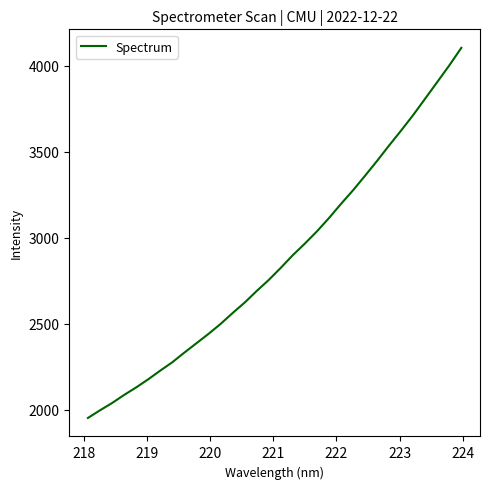

What is the difference between the maximum and minimum values?

2152.5